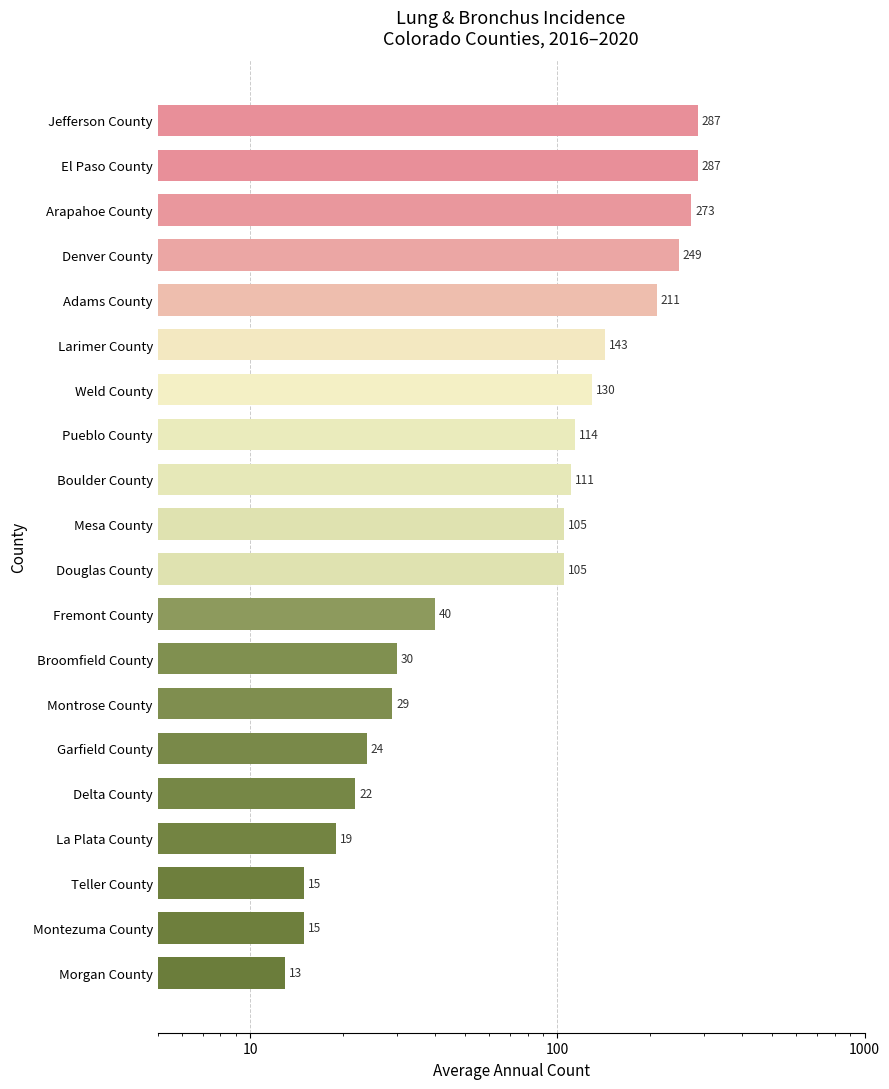

What is the average value?

111